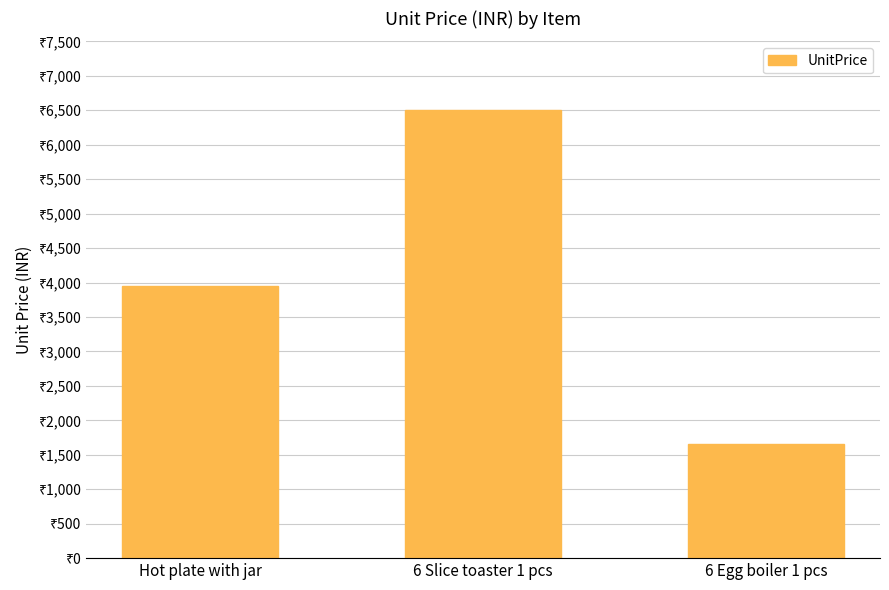

At which category does the chart reach its minimum across all series?

6 Egg boiler 1 pcs